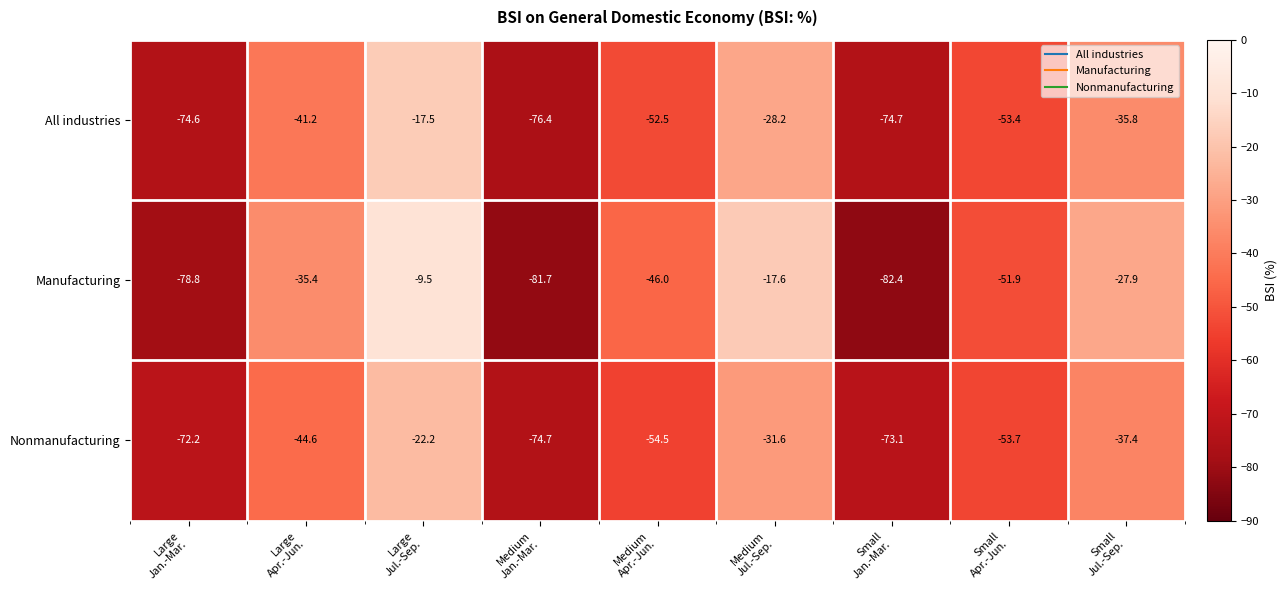

What is the minimum value shown in the chart?

-82.4